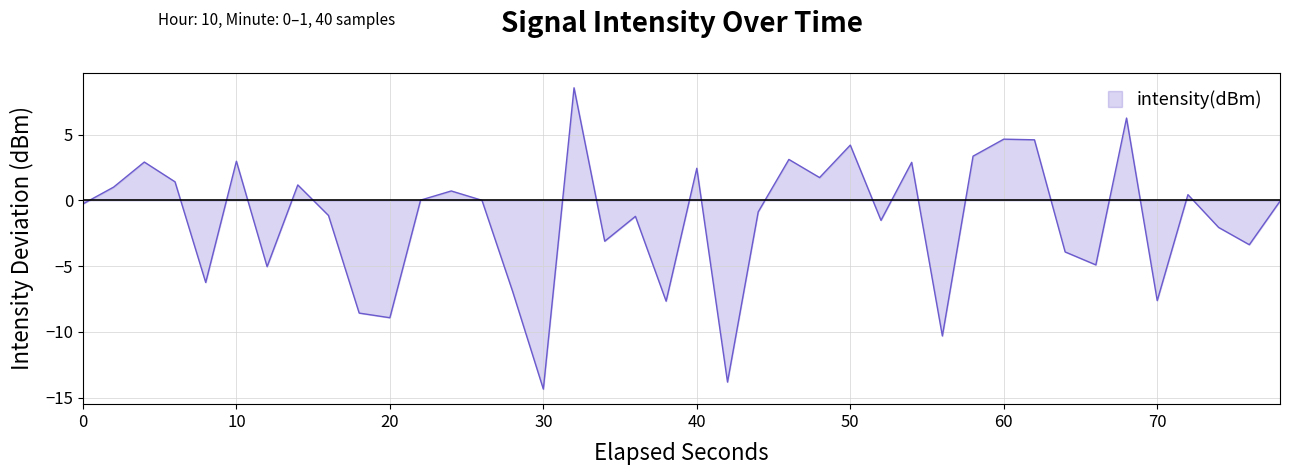

What is the greatest value displayed?

8.6